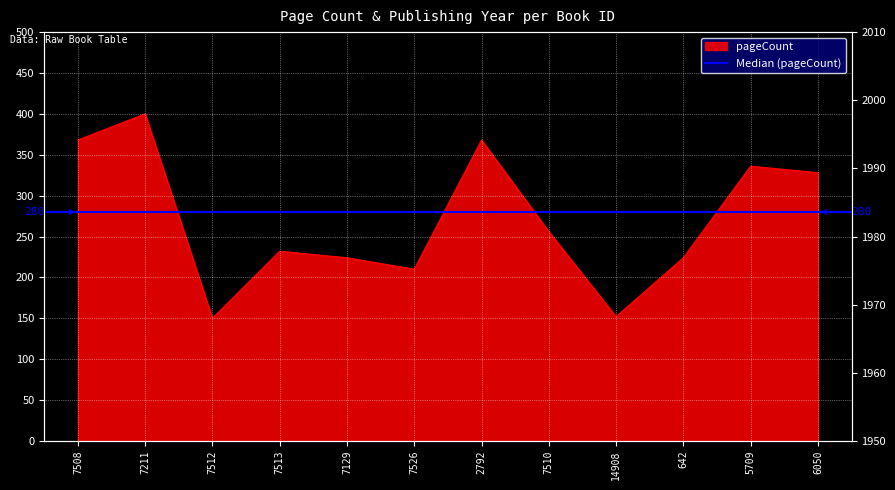

At which category does the chart reach its peak across all series?

7211